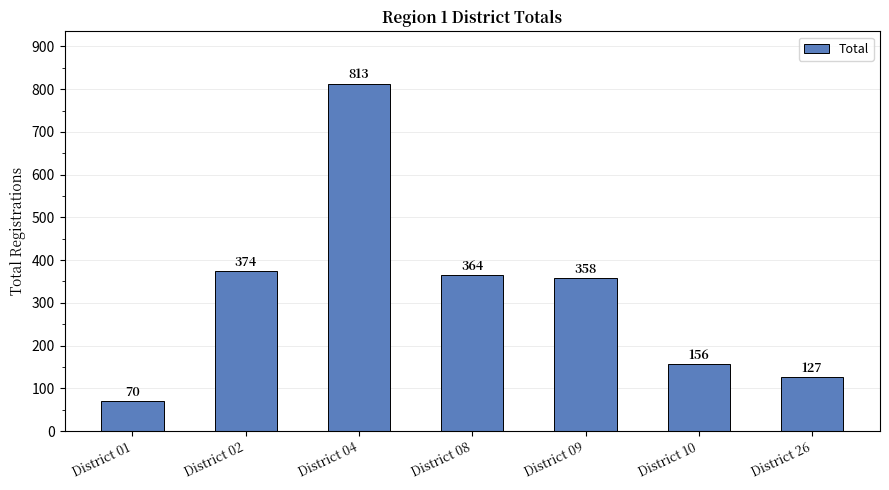

Reading left to right, list all the values displayed in this chart.

70	374	813	364	358	156	127